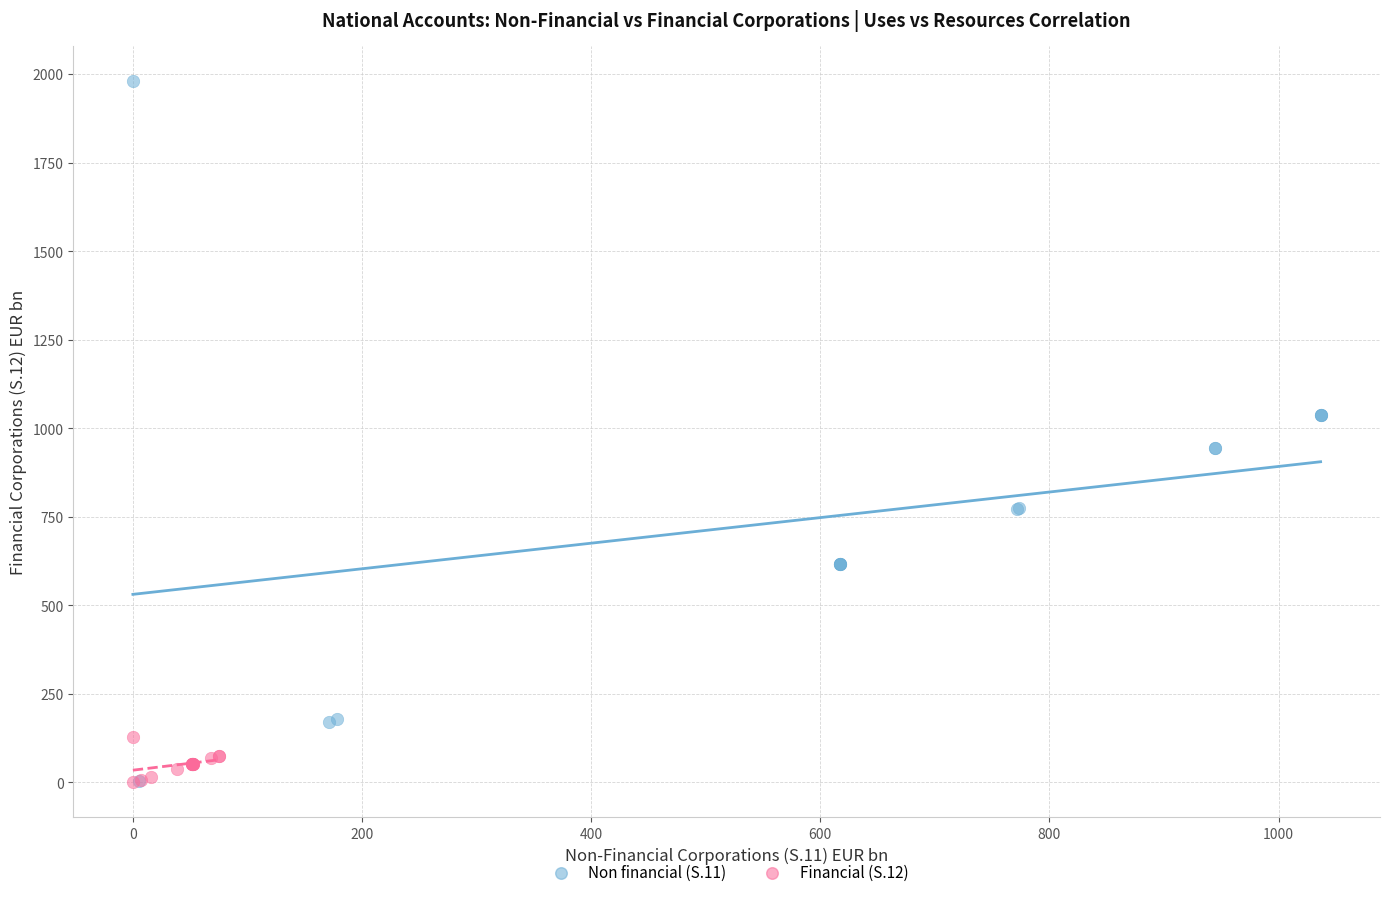

Which series has the widest spread of Y values?

Non financial (S.11)